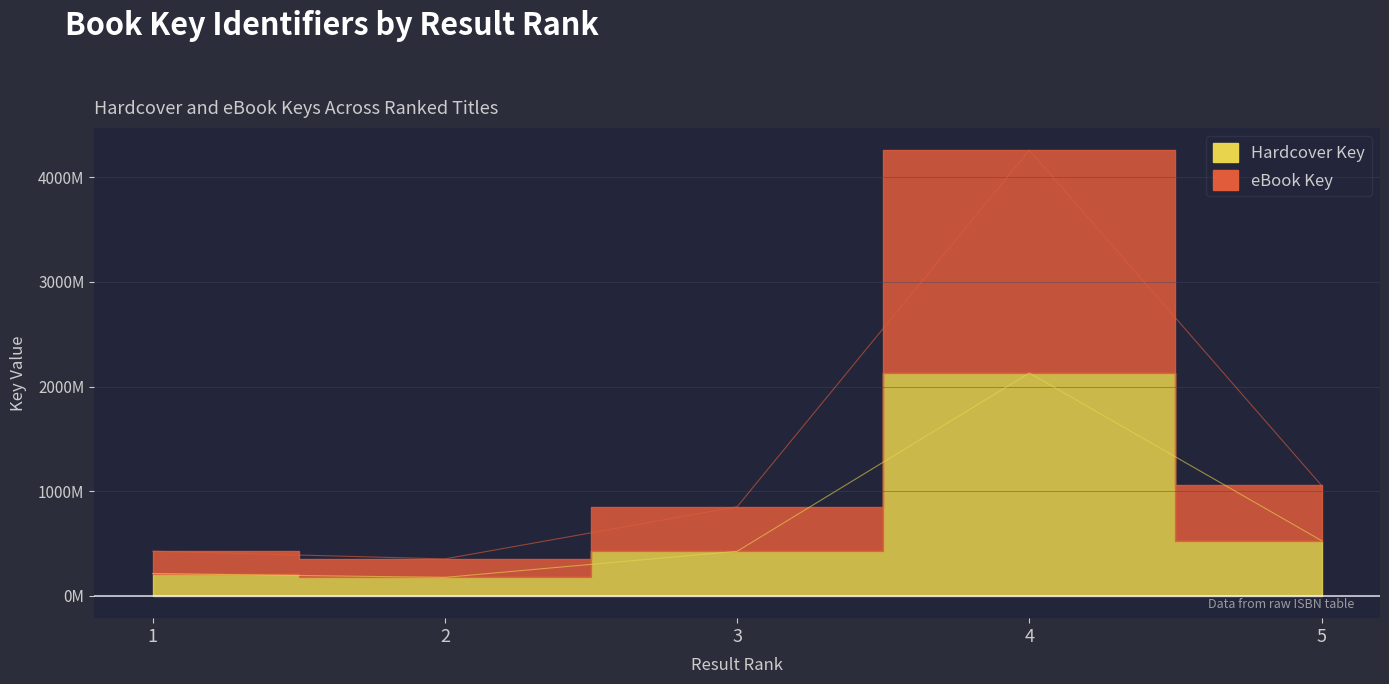

Reading right to left, list all the values displayed in this chart.

Hardcover Key: 527303847	2128808557	425676084	176596121	213533175
eBook Key: 1054607694	4257617114	851352168	353192242	427066350